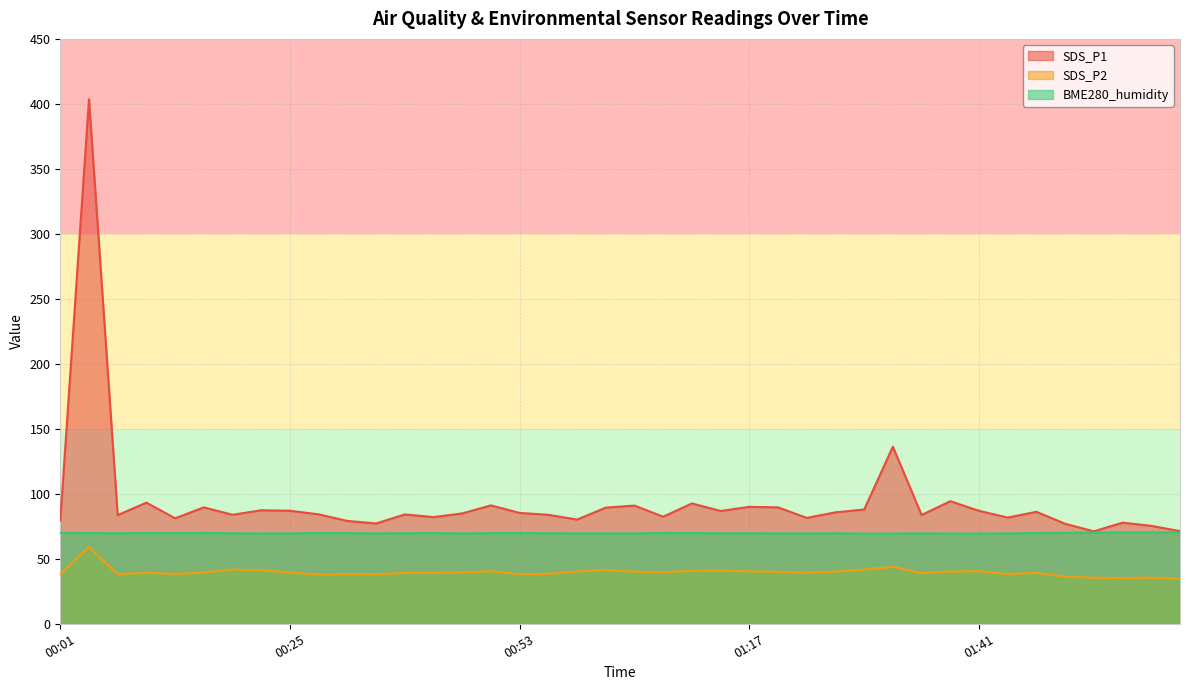

Rank the series by their average value, from highest to lowest.

SDS_P1, BME280_humidity, SDS_P2